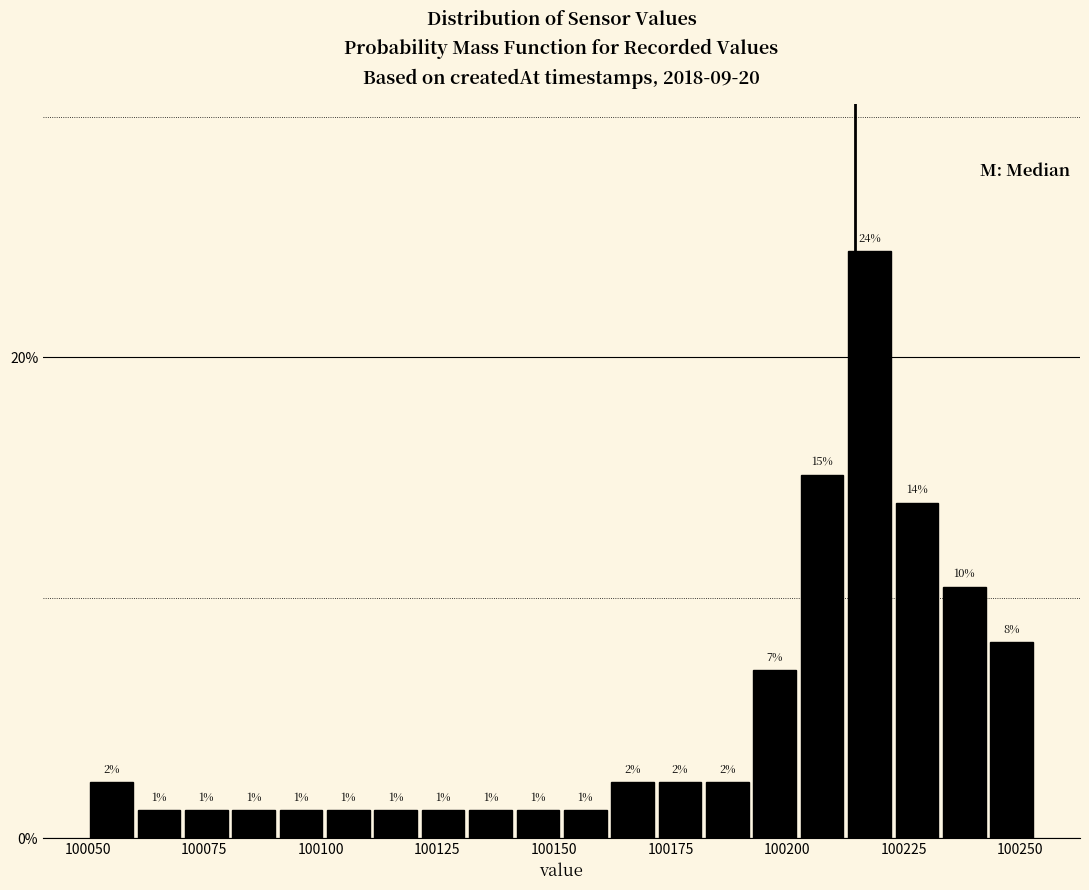

Around what value on the x-axis is the tallest bar? Give the approximate position of its centre, as read against the axis.

100220